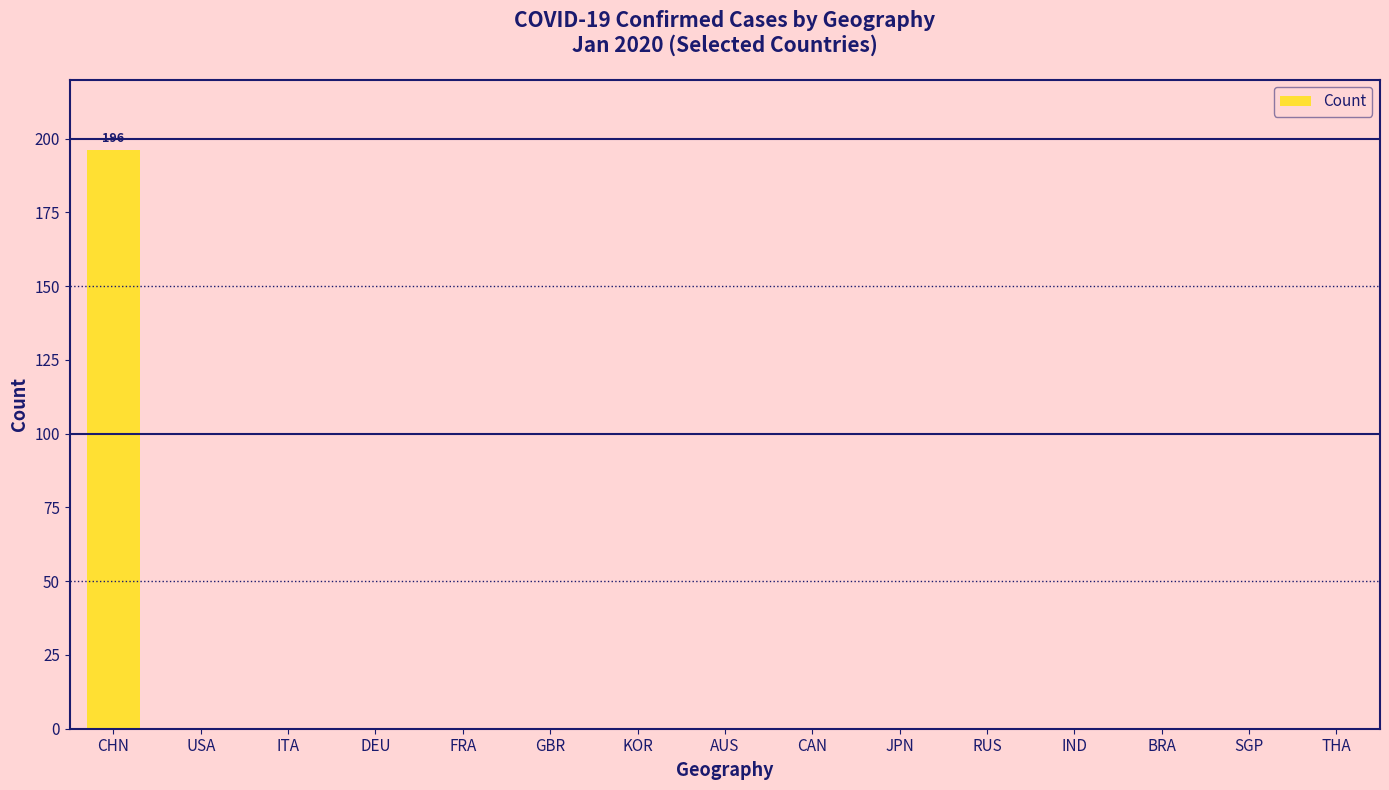

Which has a higher value, CHN or CAN?

CHN